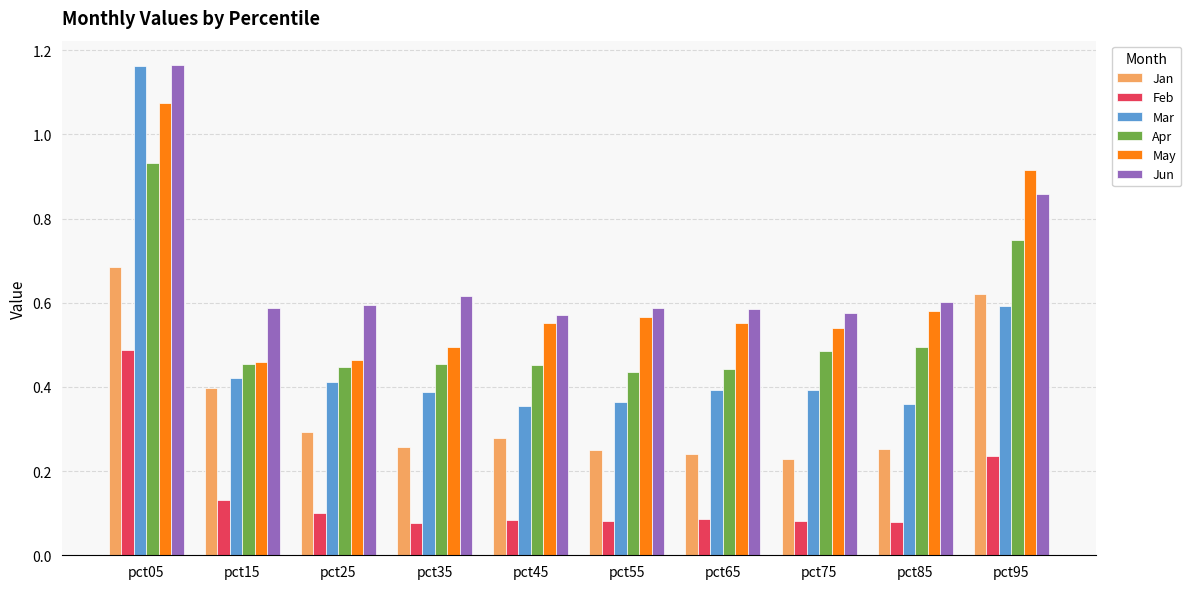

How many distinct data groups are displayed?

6